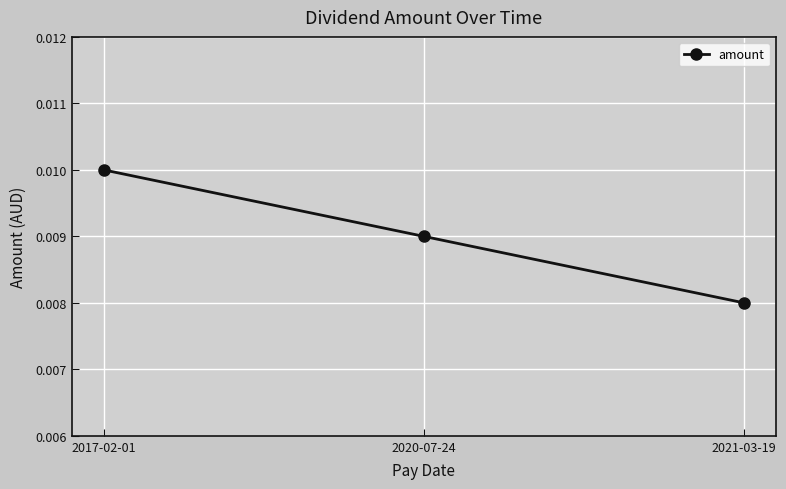

Where is the data nearest to the value 0?

2021-03-19